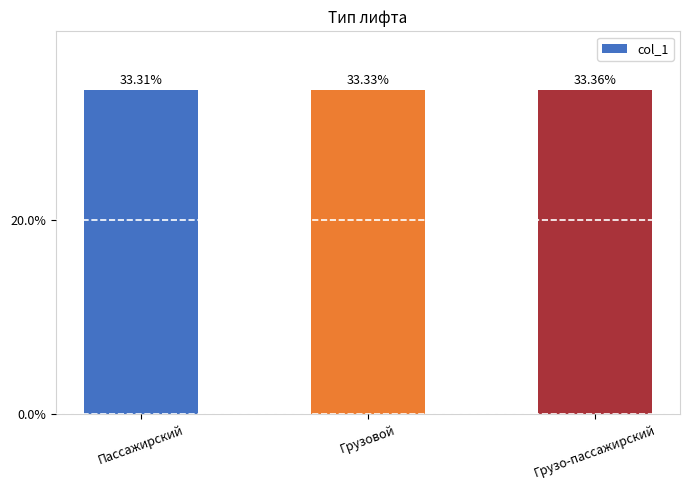

List the labels in order of value, smallest first.

Пассажирский, Грузовой, Грузо-пассажирский